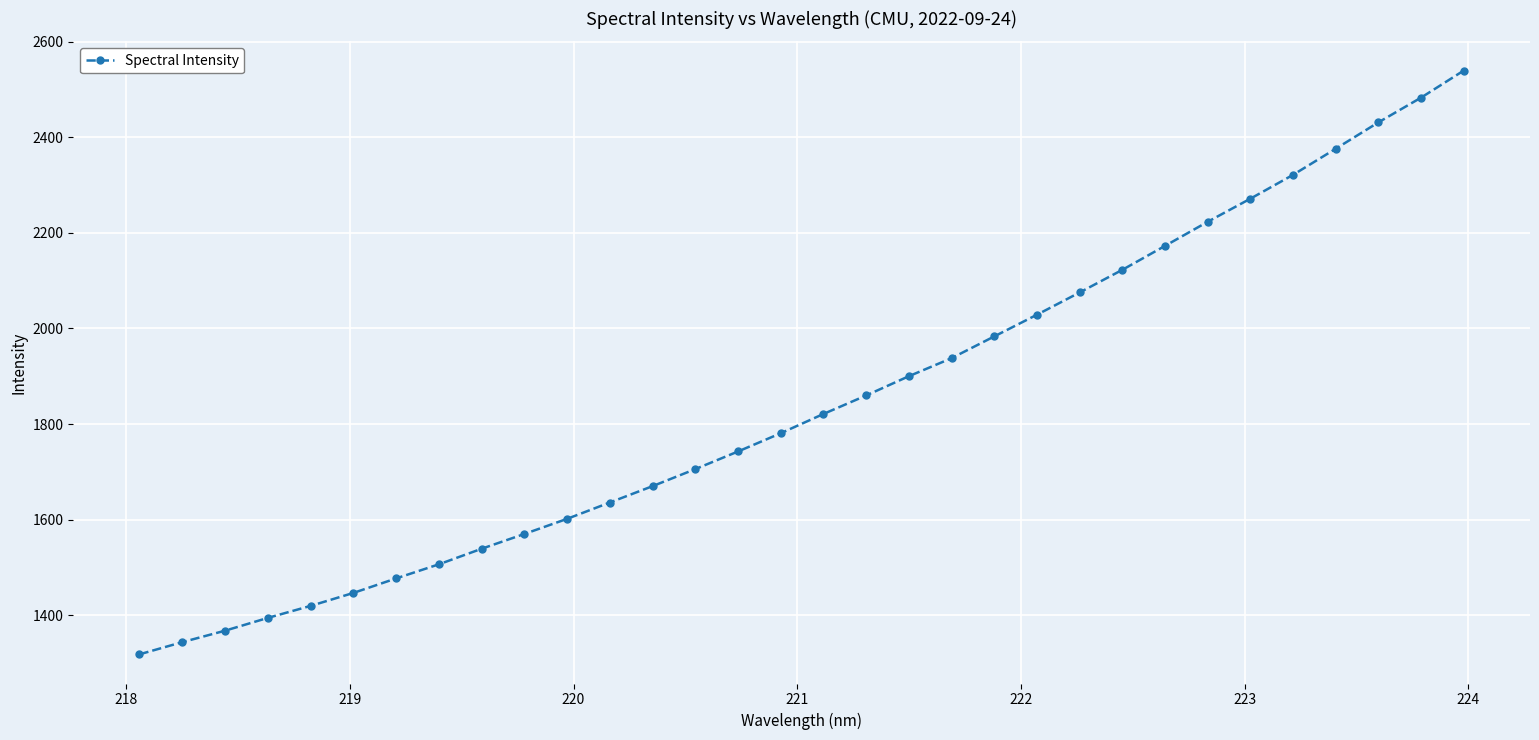

True or false: the data has more than 1 interior local peaks.

False